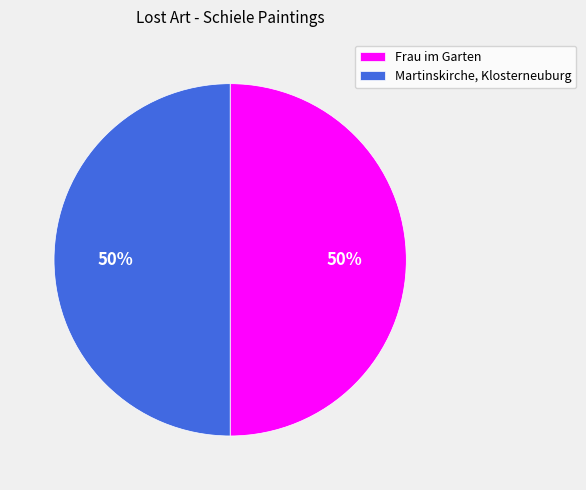

Is the sum of Martinskirche, Klosterneuburg and Frau im Garten greater than half?

Yes